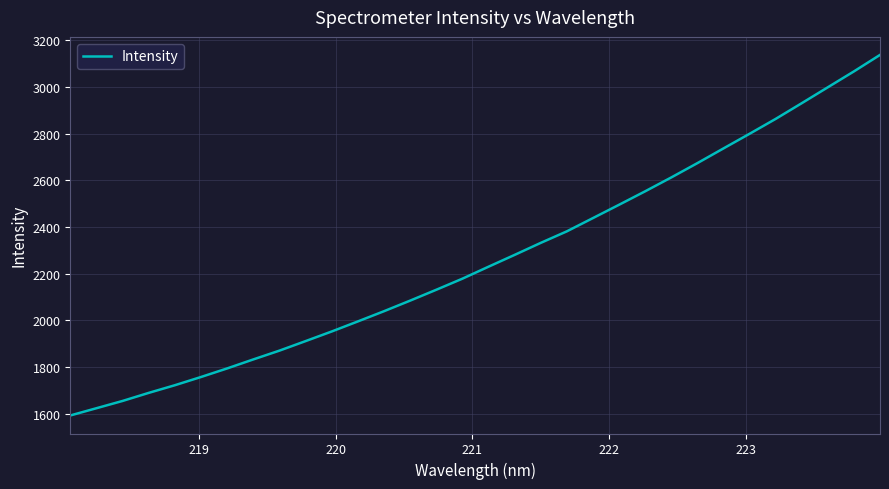

What is the sum of all values?

72372.4